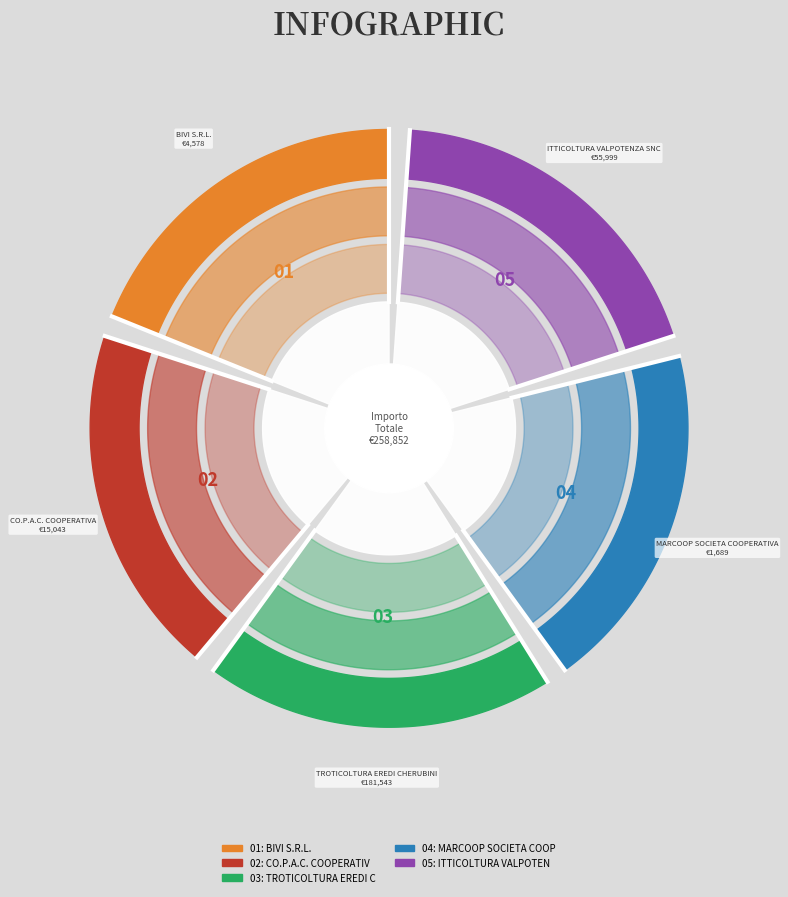

What portion of the pie excludes CO.P.A.C. COOPERATIVA?

94.2%